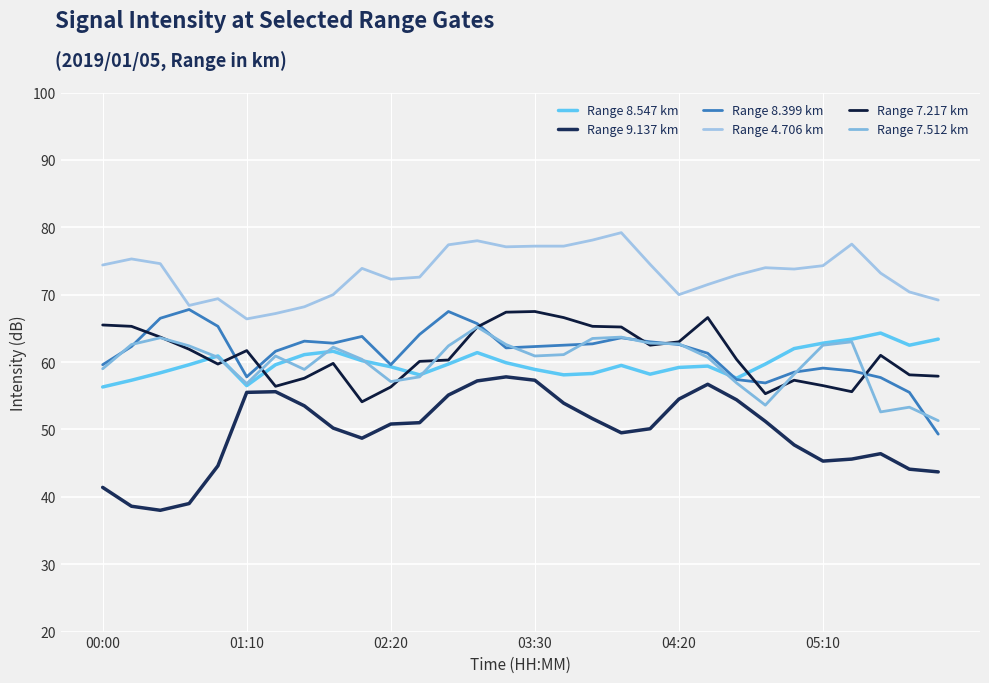

What is the difference between the maximum and second lowest values in the Range 7.512 km series?

12.6